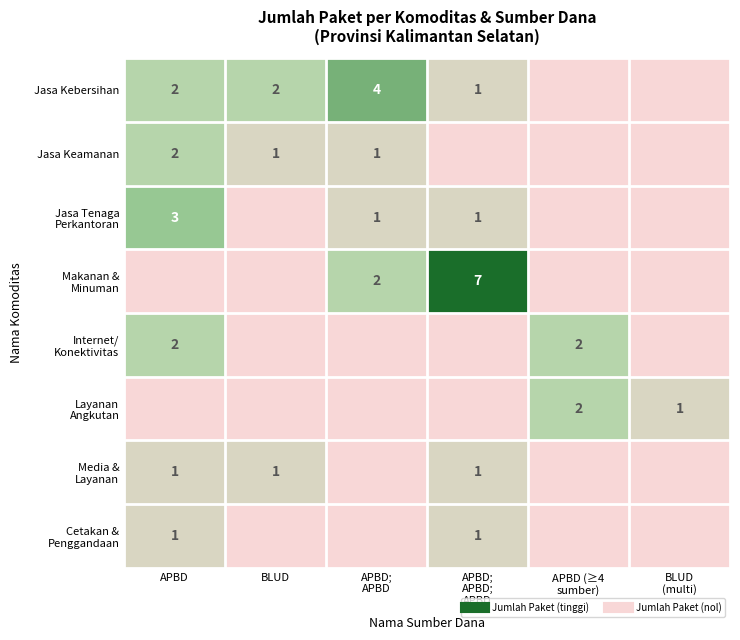

How many Makanan & Minuman values are between 0 and 2?

5